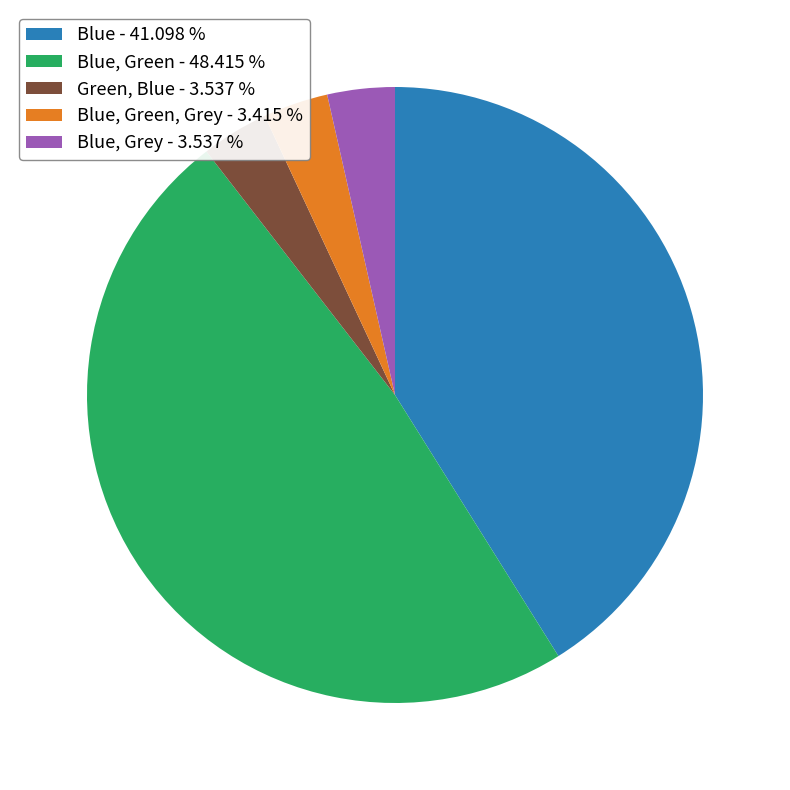

How many segments does this pie chart have?

5